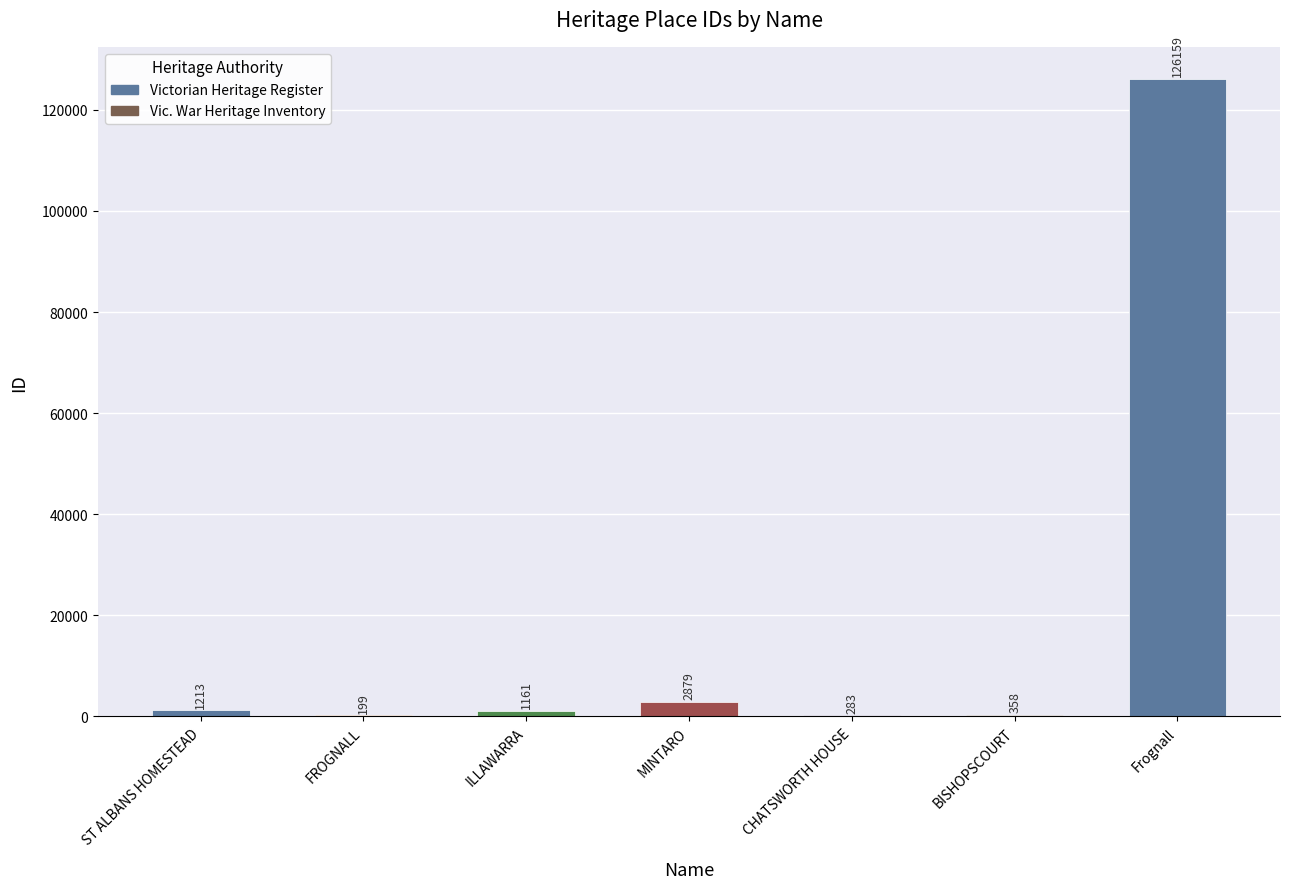

Reading right to left, list all the values displayed in this chart.

126159	358	283	2879	1161	199	1213